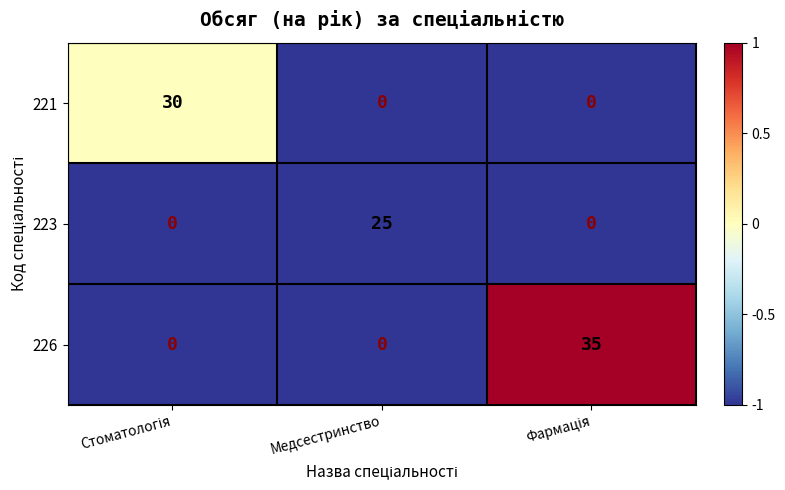

List the series in order of their peak value, highest first.

226, 221, 223